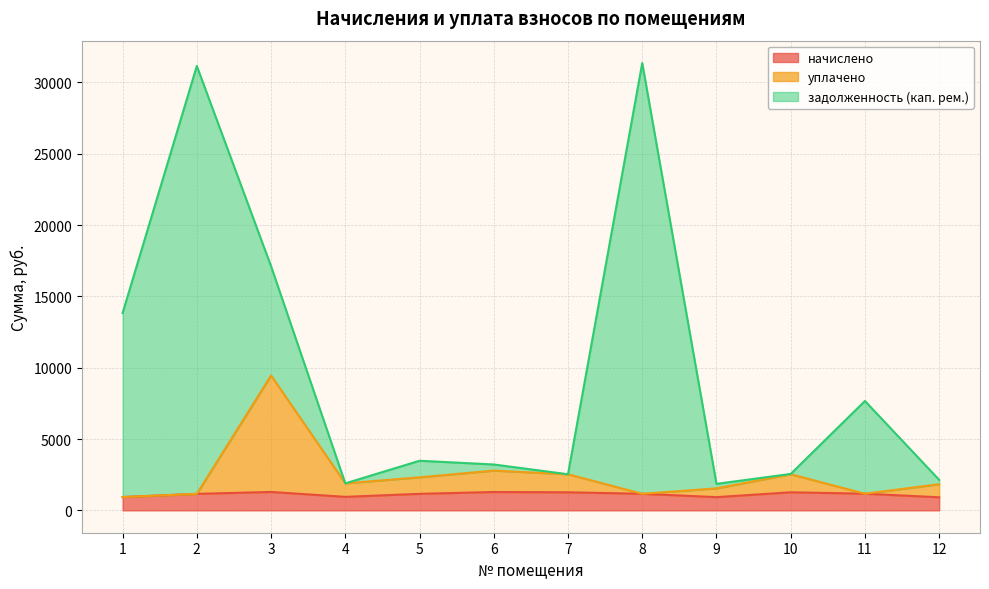

What is the minimum value for начислено?

915.8